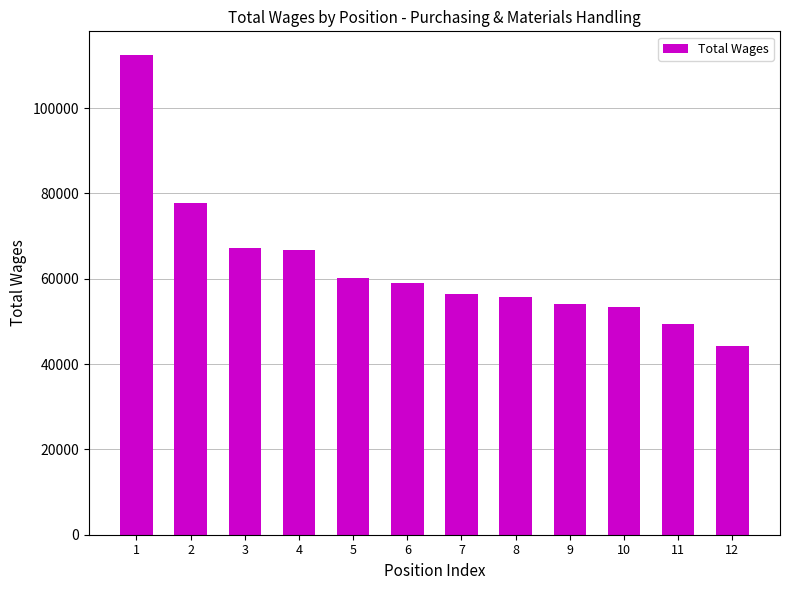

What is the sum of the values at 3 and 5?

127238